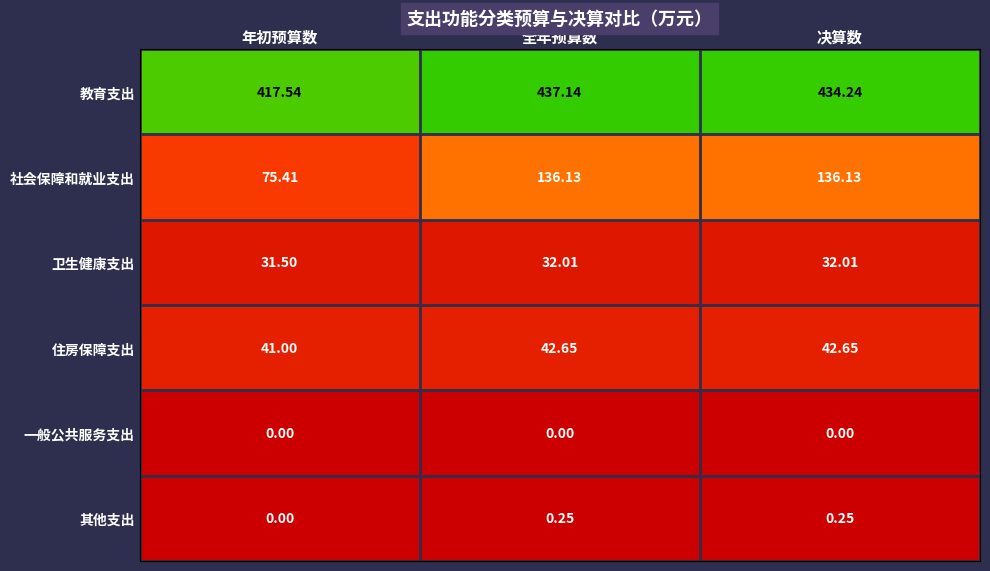

How many series are shown in this chart?

6